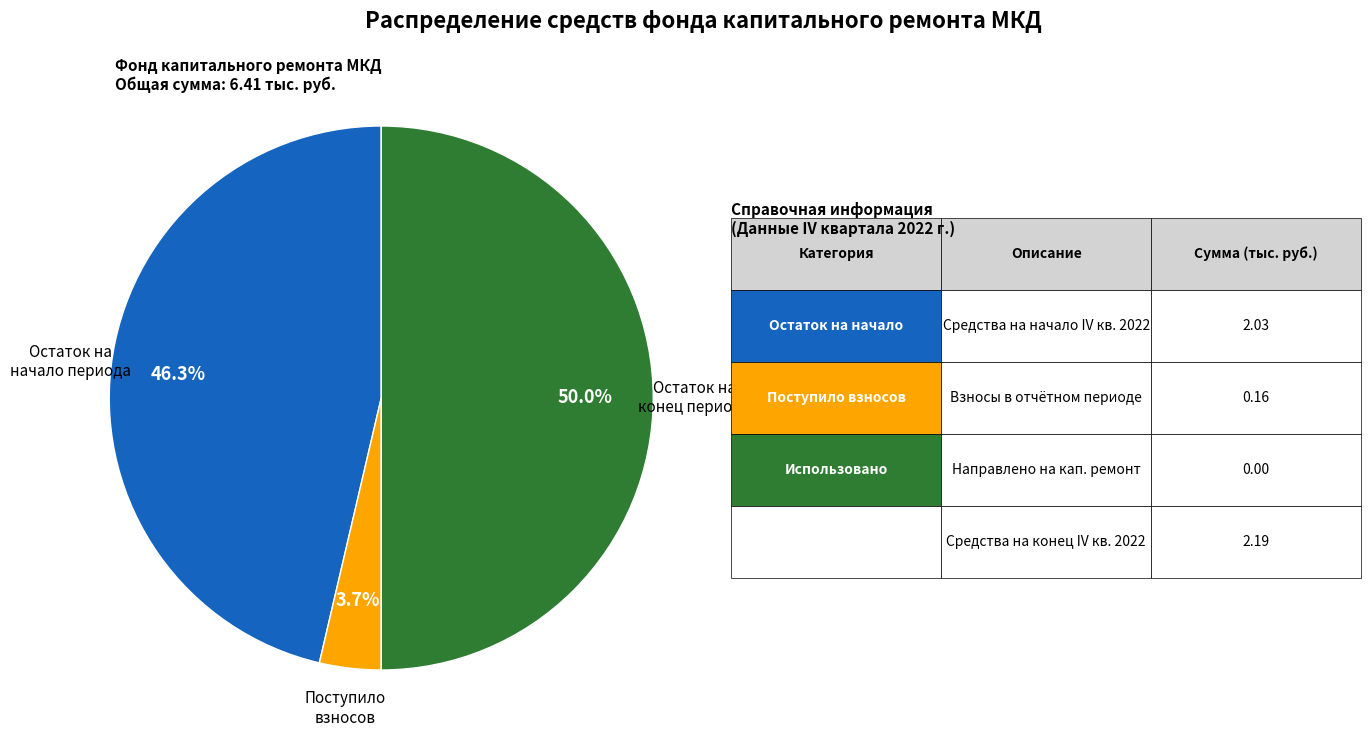

Which slice is the largest?

Остаток на конец периода